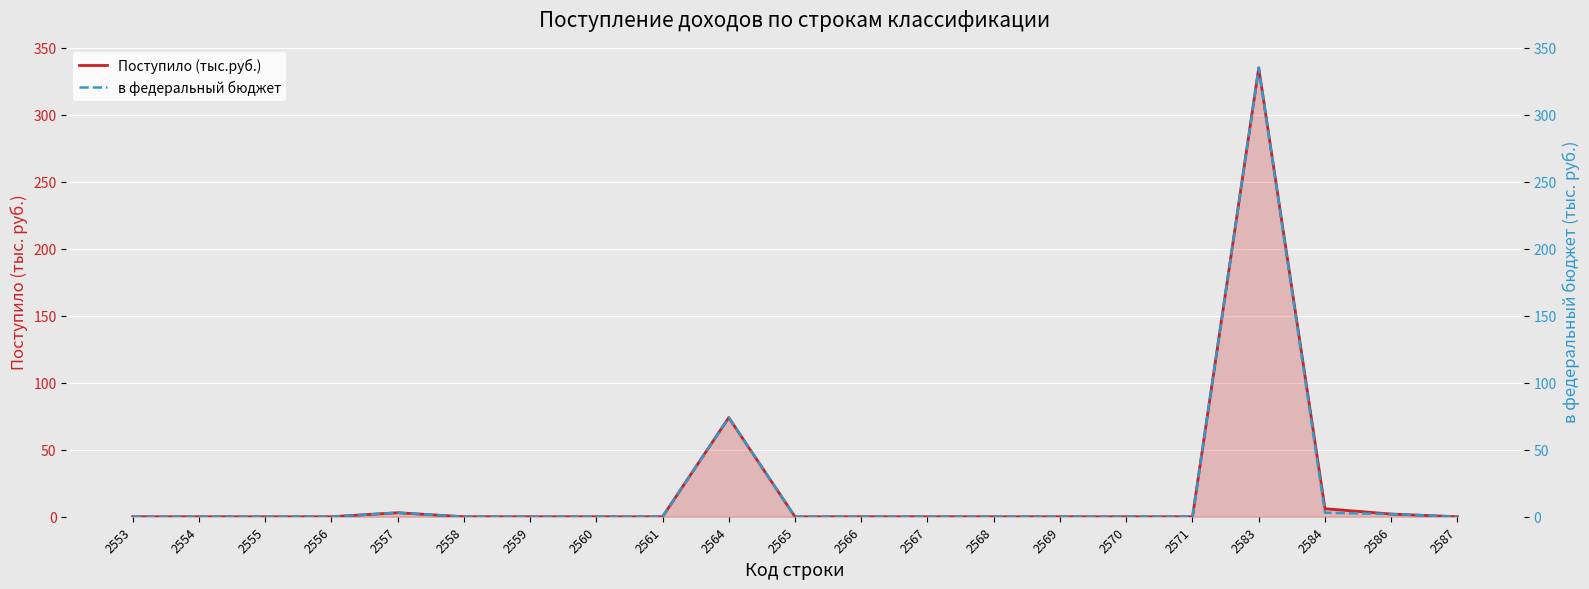

The value of Поступило (тыс.руб.) at 2567 is 219. True or false?

False